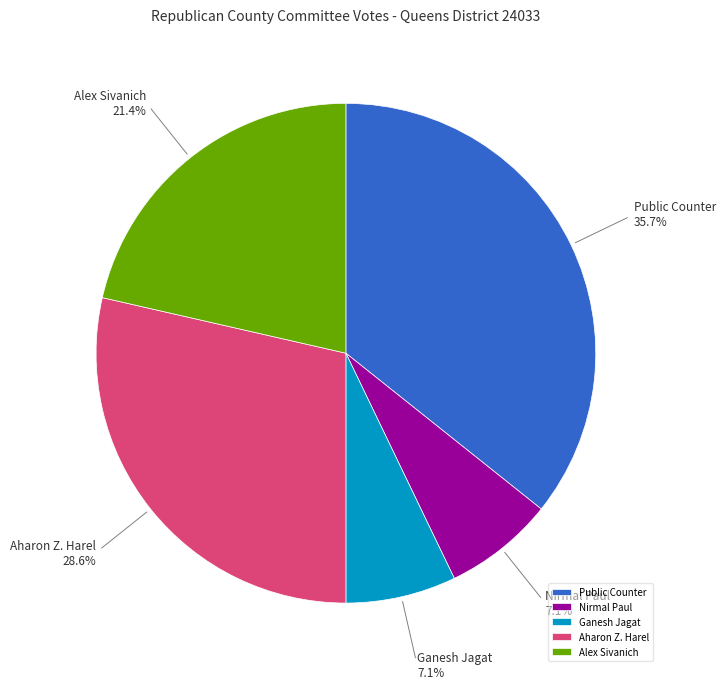

How many slices are in this pie chart?

5